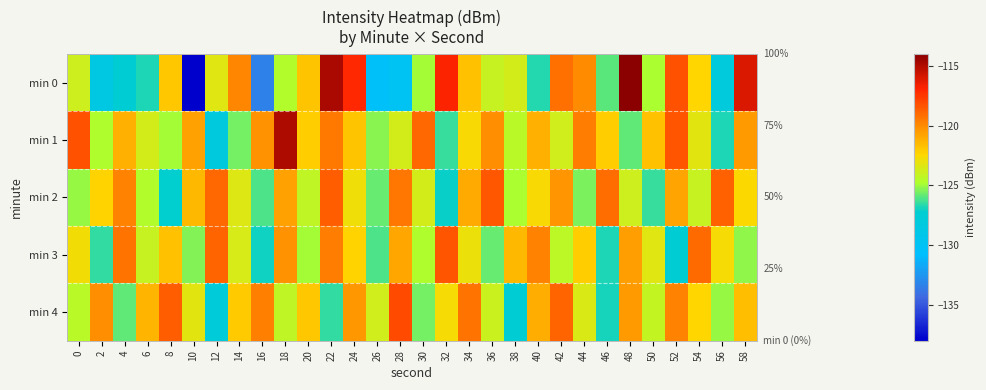

What is the greatest value displayed?

-114.0